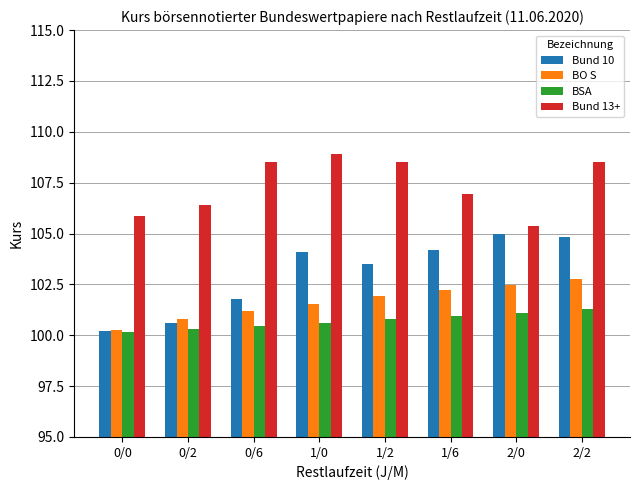

How many categories are shown in the chart?

8